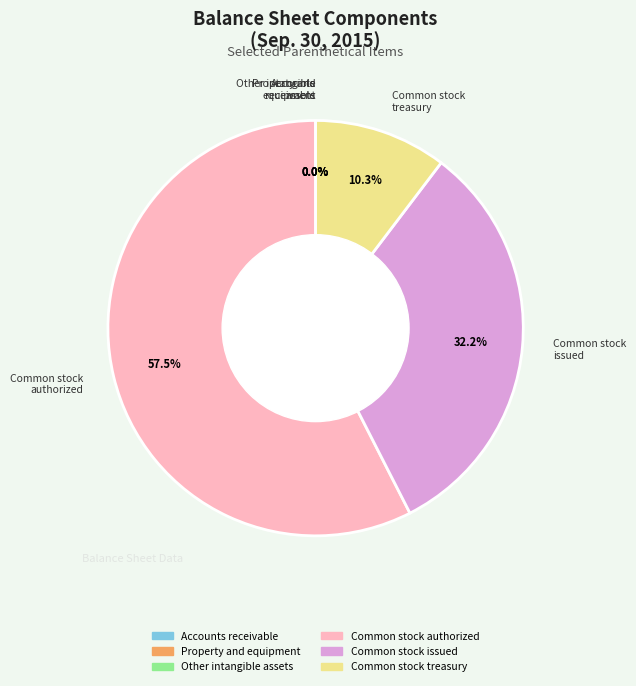

Does any single category account for the majority?

Yes